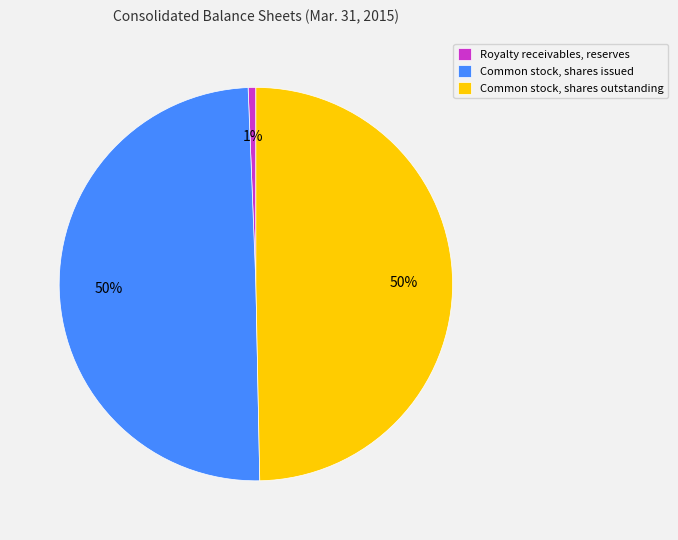

Is Royalty receivables, reserves the majority of the pie?

No